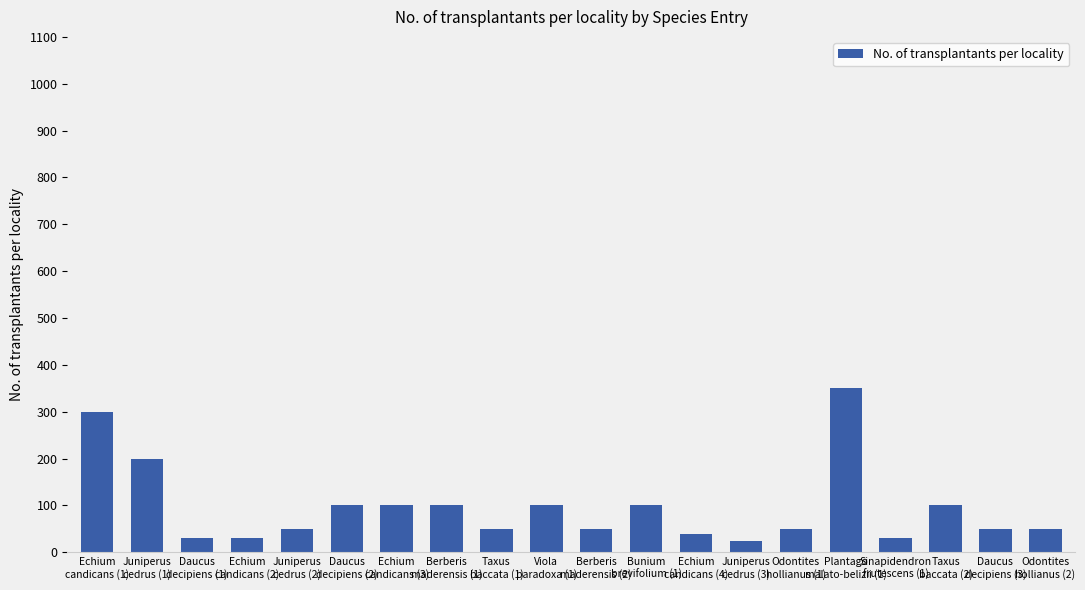

What is the sum of all values?

1905